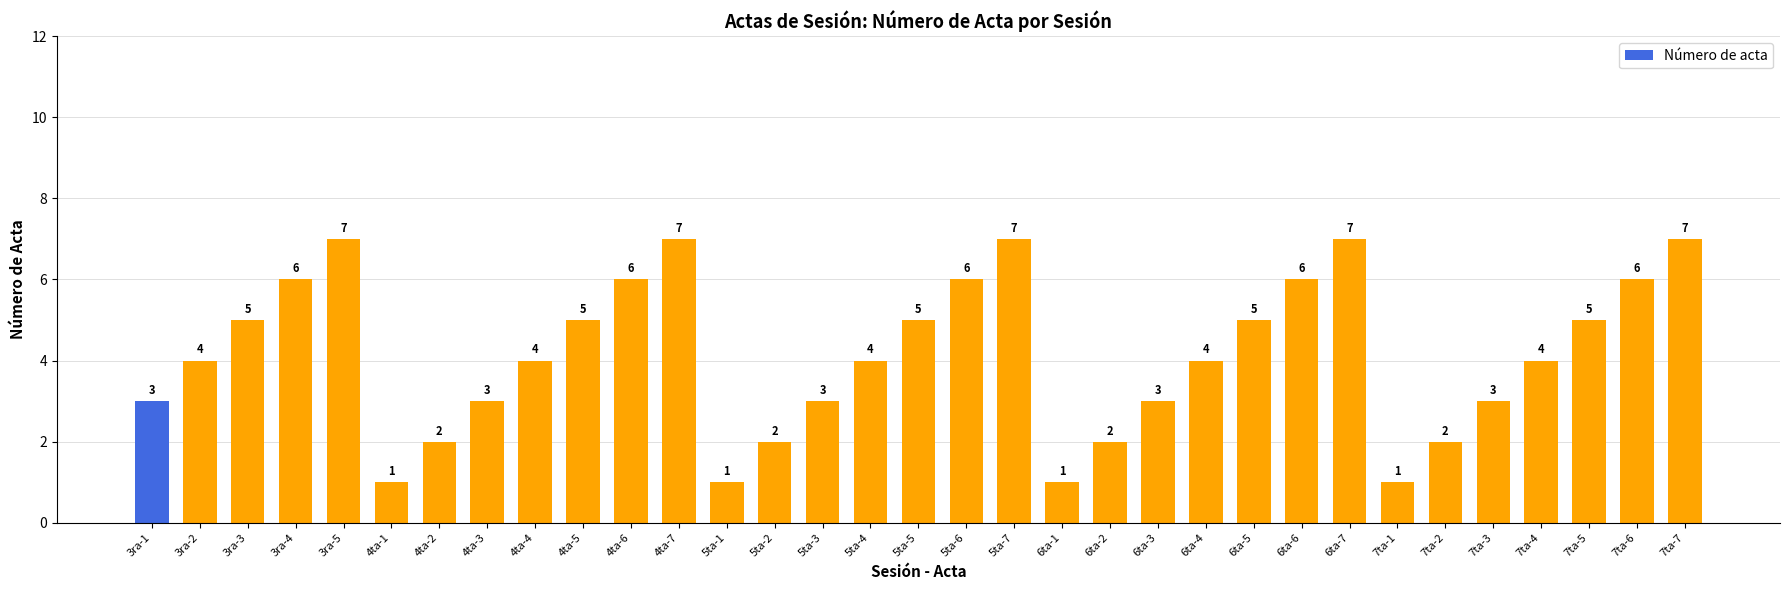

What is the label of the 15th bar from the left?

5ta-3